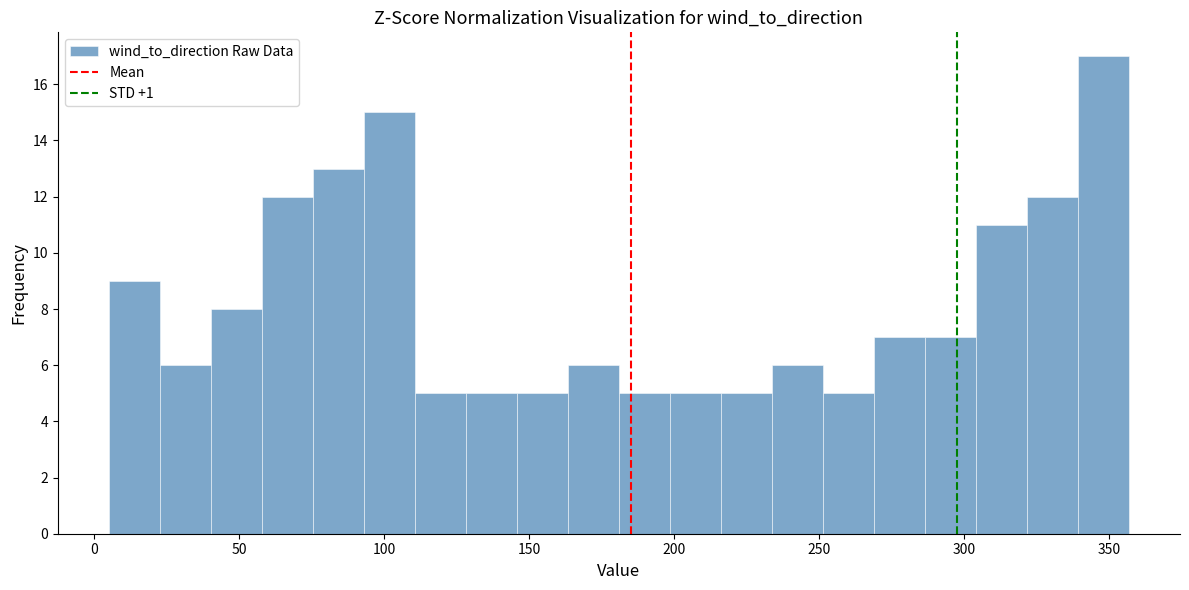

Read against the x-axis, roughly where is the centre of the tallest bar?

350